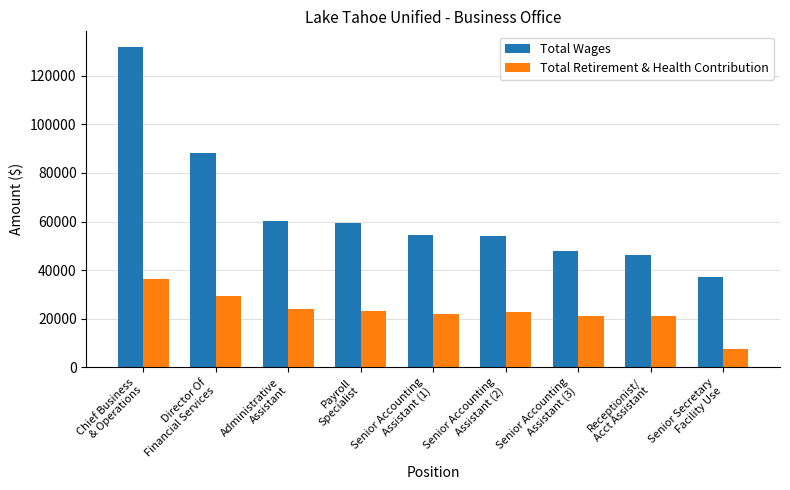

What is the smallest value displayed?

7495